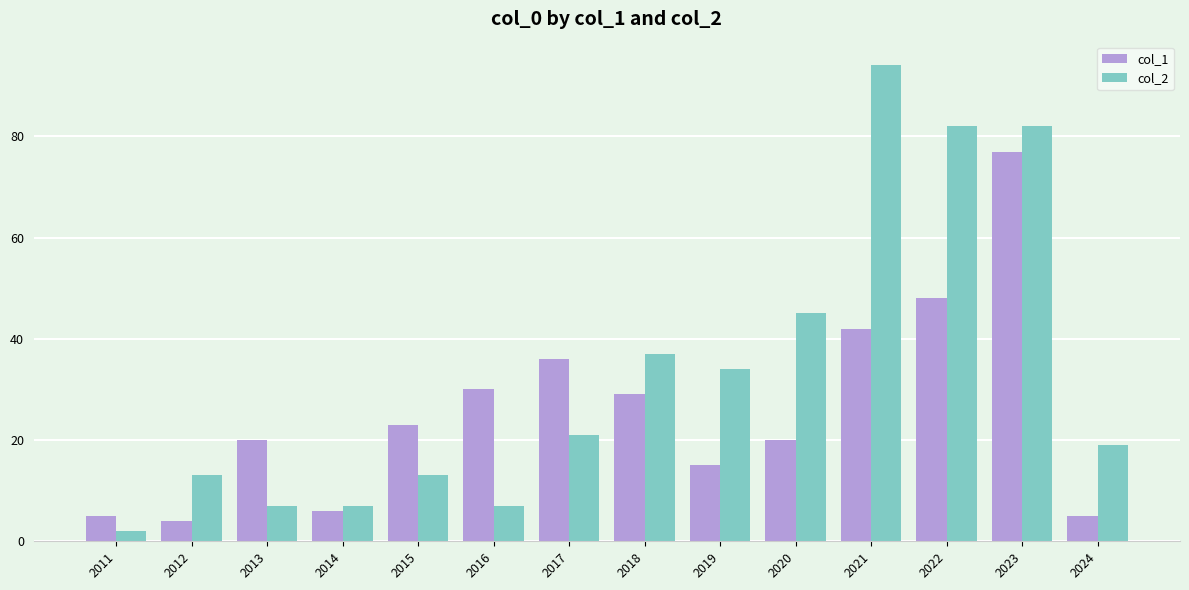

At which label is col_1 closest to 40?

2021